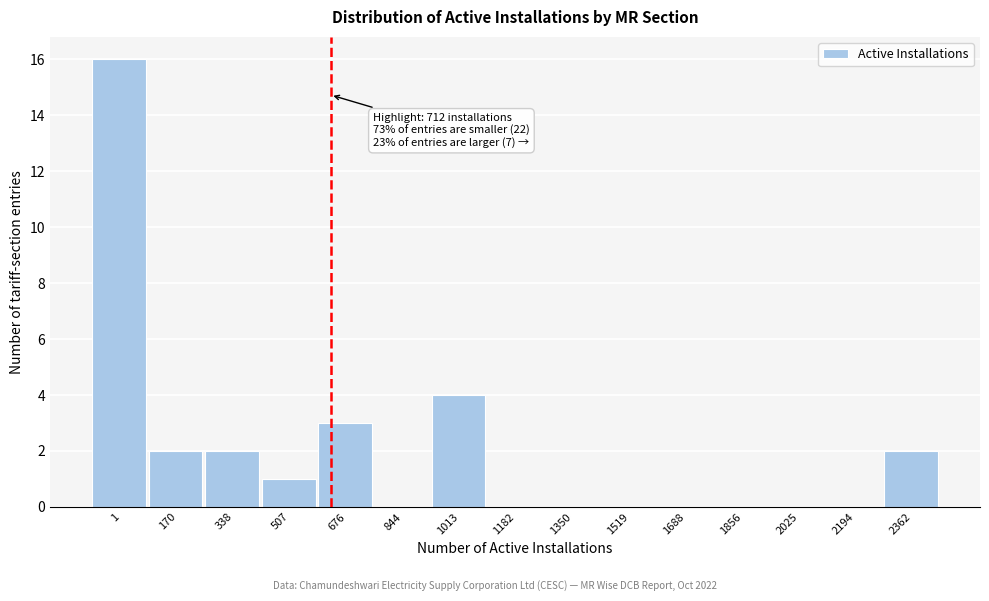

Reading right to left, list all the values displayed in this chart.

2362=2	2194=0	2025=0	1856=0	1688=0	1519=0	1350=0	1182=0	1013=4	844=0	676=3	507=1	338=2	170=2	1=16